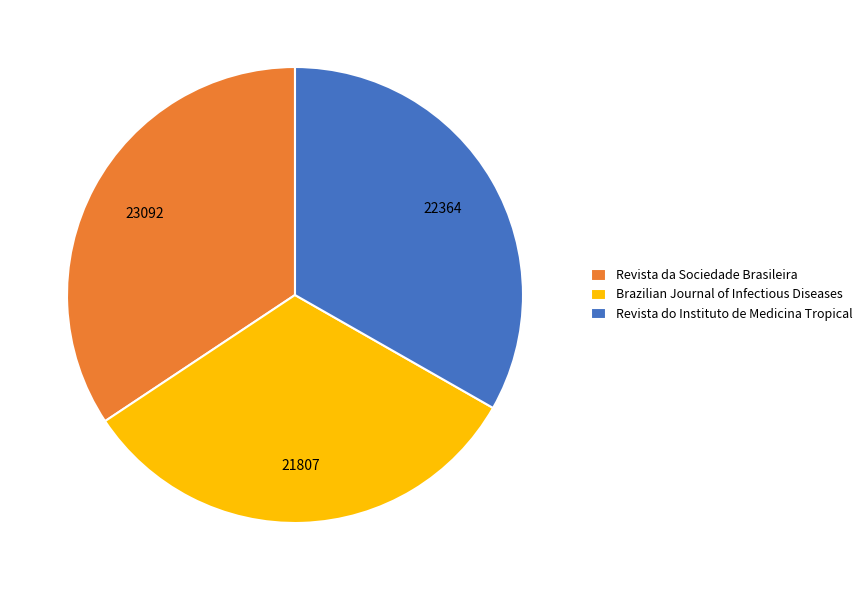

Rank the categories by value from lowest to highest.

Brazilian Journal of Infectious Diseases, Revista do Instituto de Medicina Tropical, Revista da Sociedade Brasileira